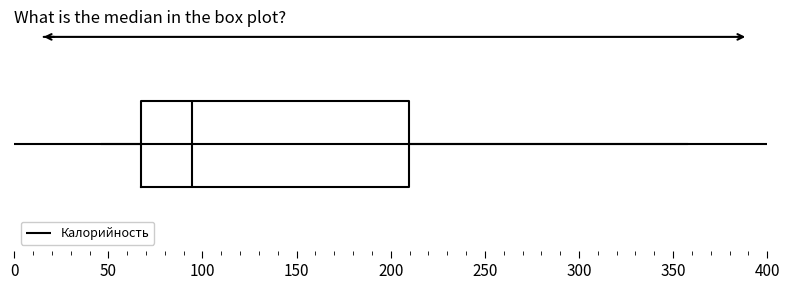

Where does the right whisker of the box end on the x-axis? The values are not printed on the chart, so give them approximately, as read against the axis.

355